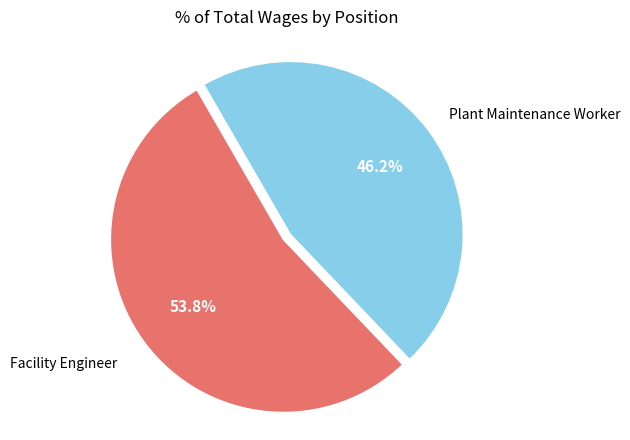

Is there a majority slice in this chart?

Yes